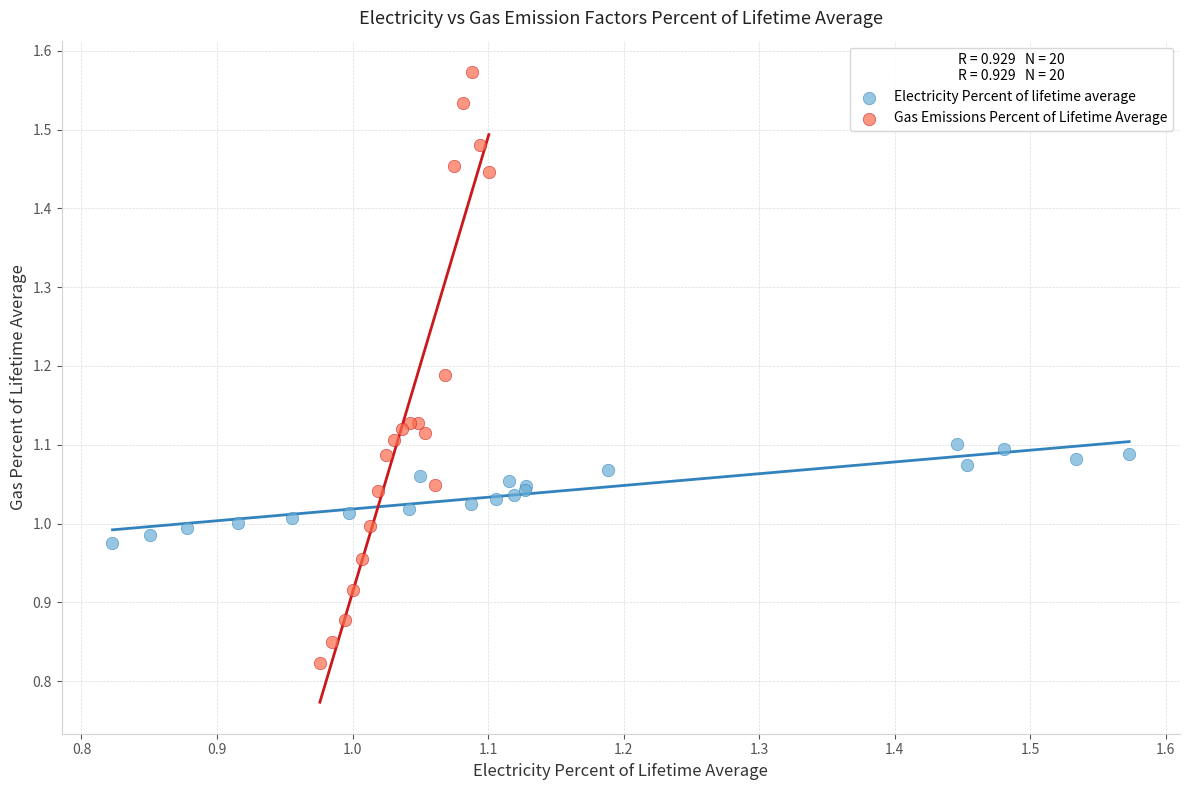

Which series reaches the maximum Y coordinate?

Gas Emissions Percent of Lifetime Average